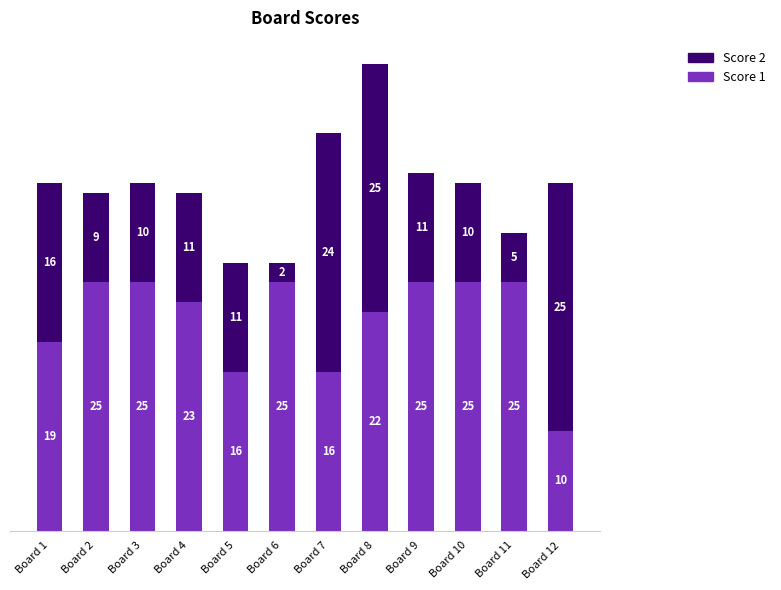

Reading left to right, list the values for the Score 1 series.

19	25	25	23	16	25	16	22	25	25	25	10